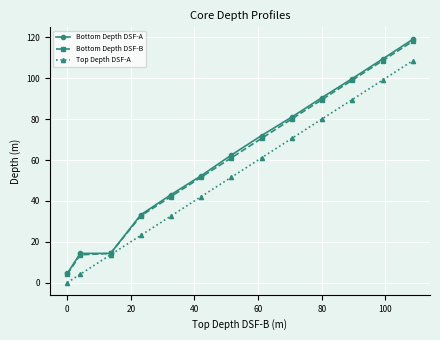

What is the maximum value shown in the chart?

119.0